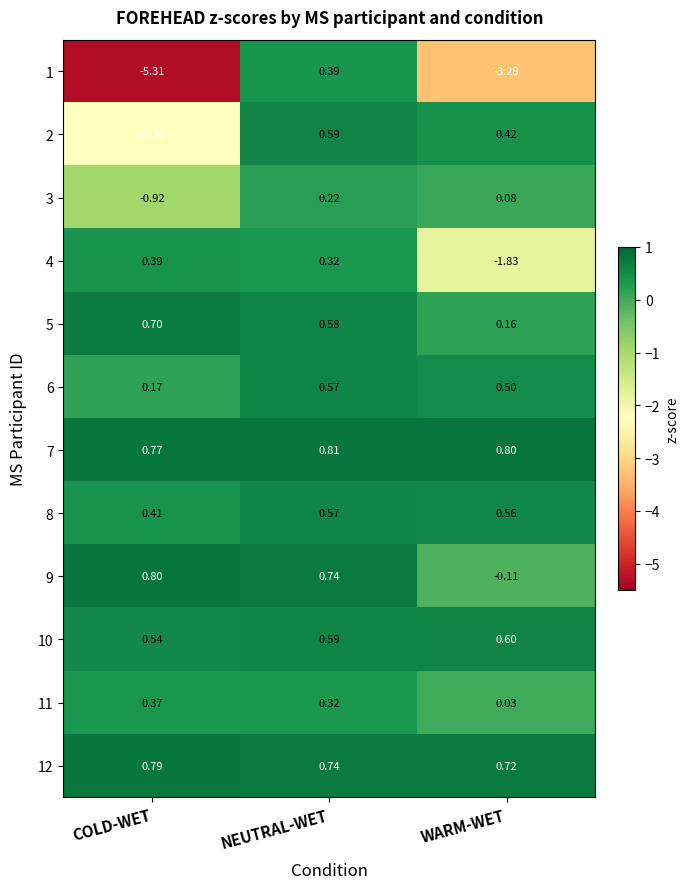

What is the spread (max minus min) of values at NEUTRAL-WET?

0.6